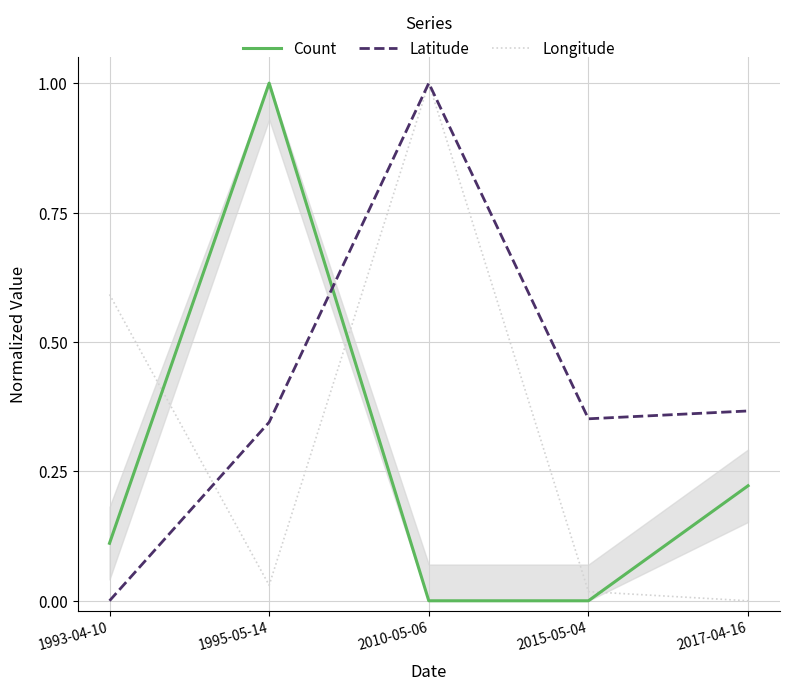

Reading right to left, transcribe all the data shown in this chart.

Count: 0.2	0.0	0.0	1.0	0.1
Latitude: 0.4	0.4	1.0	0.3	0.0
Longitude: 0.0	0.0	1.0	0.0	0.6